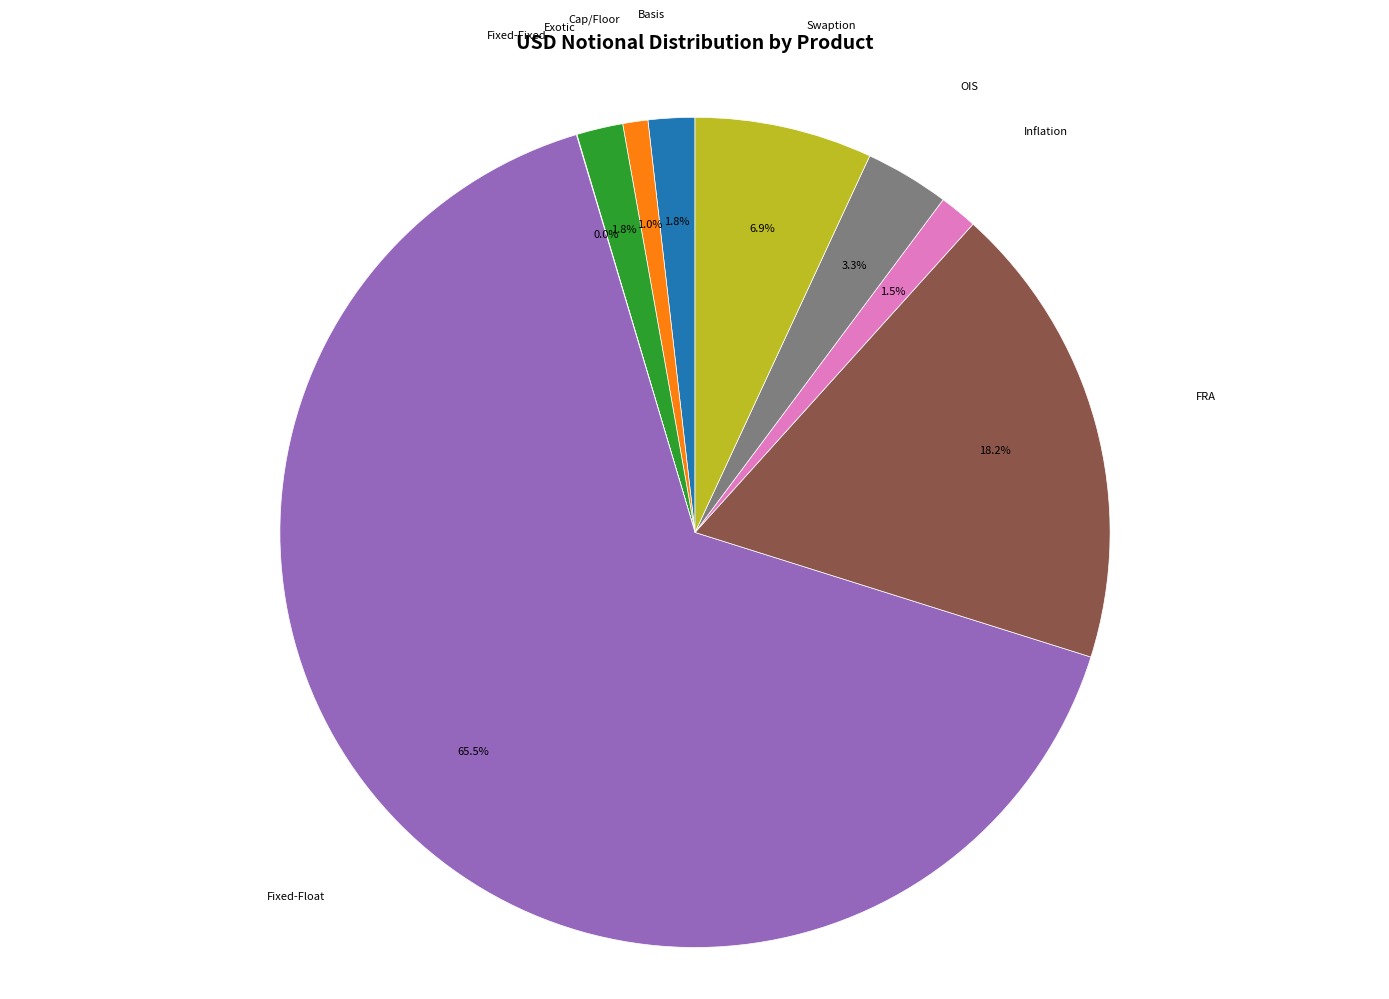

Which slice is the largest?

Fixed-Float